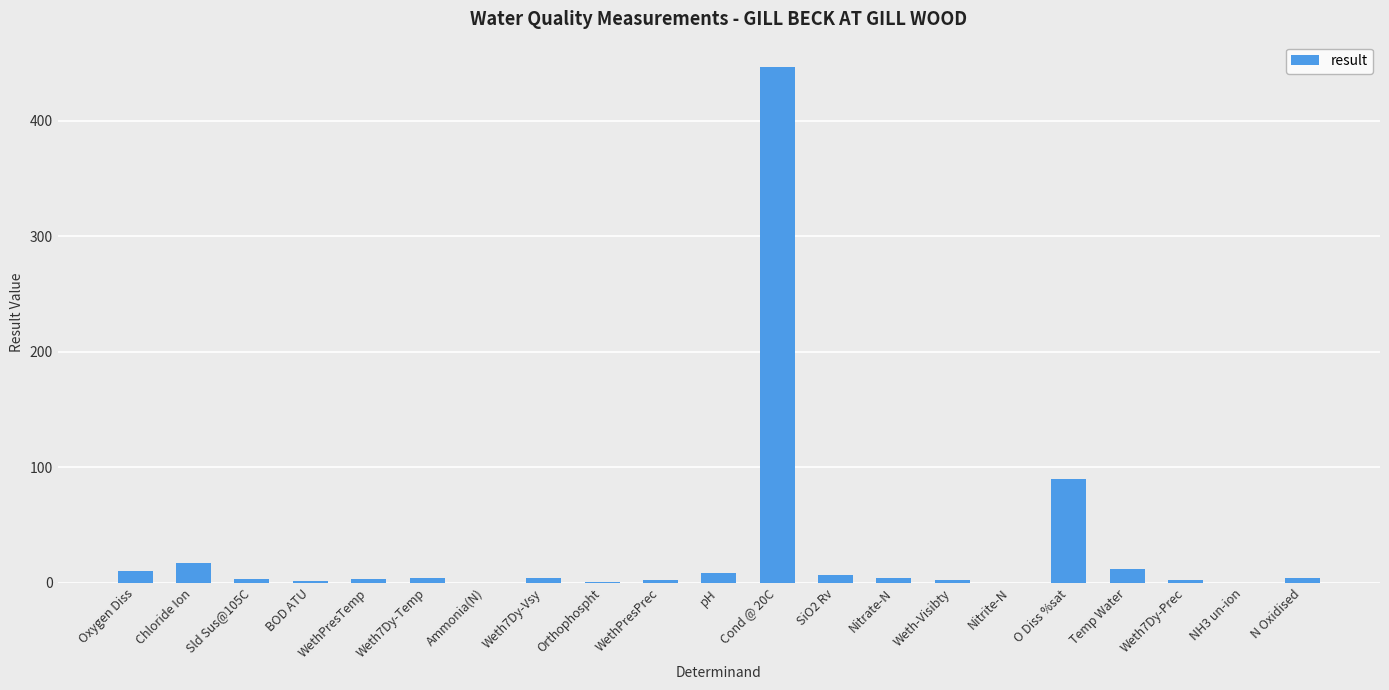

Are the bars grouped side by side (vs. stacked)?

No